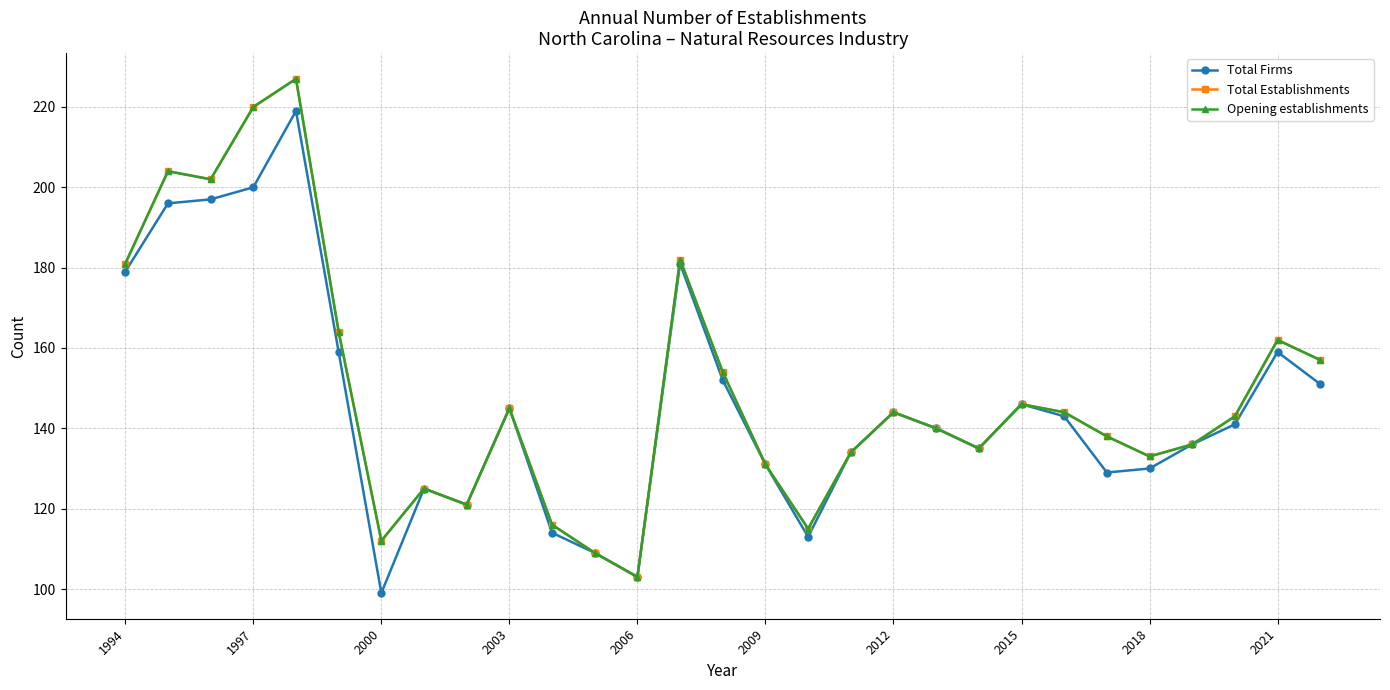

How many distinct data groups are displayed?

3